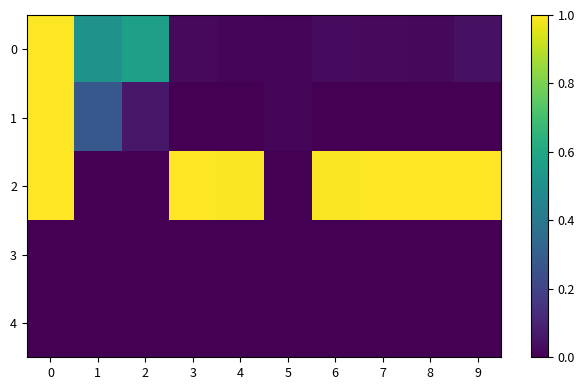

How many data points does each series have?

10